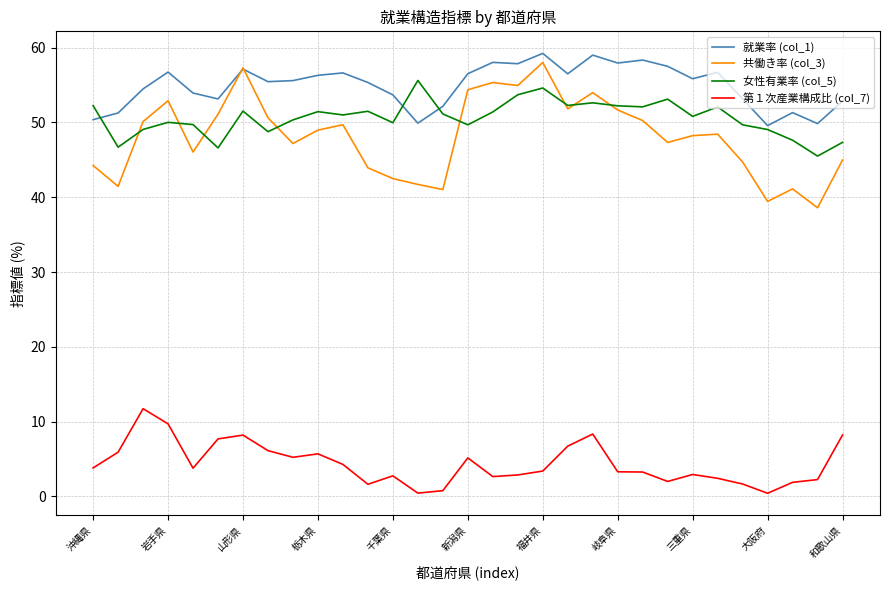

Which series has the largest total across all categories?

就業率 (col_1)